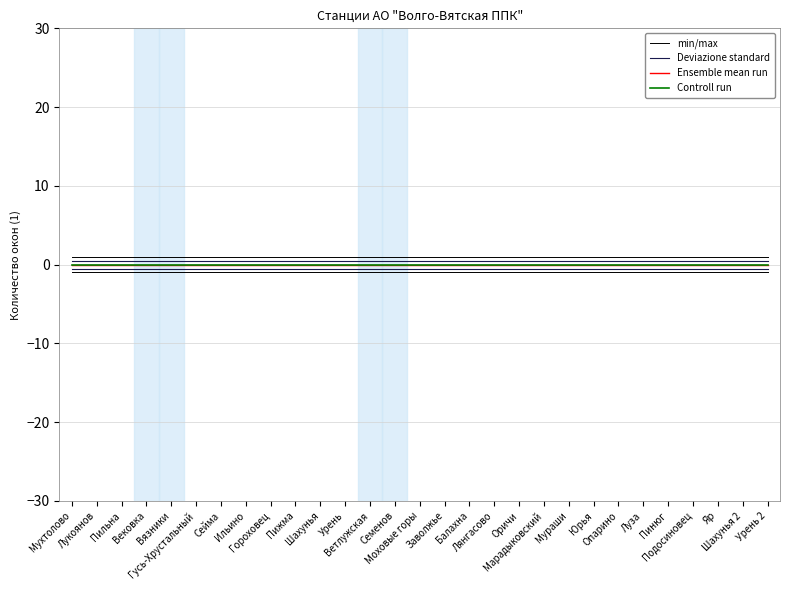

Rank the series by their maximum value, from highest to lowest.

min/max, Deviazione standard, Ensemble mean run, Controll run